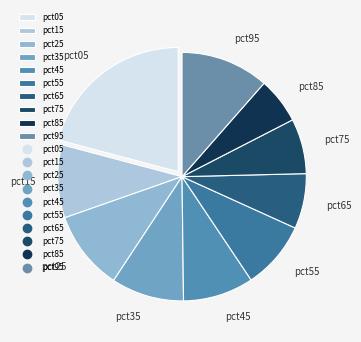

Which has a higher value, pct15 or pct55?

pct15